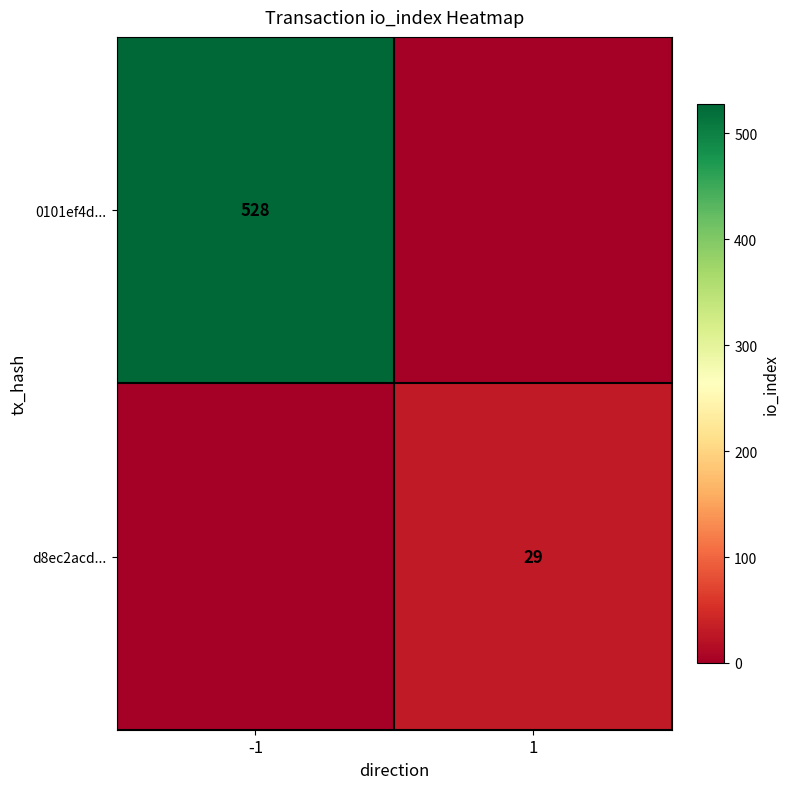

The value of 0101ef4d... at -1 is 528. True or false?

True